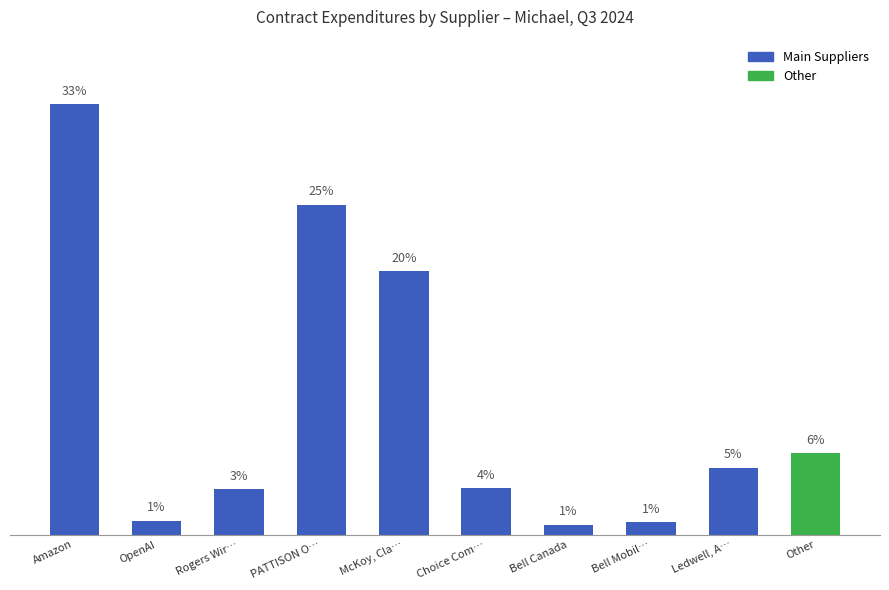

What is the sum of the values at Ledwell, A… and Bell Canada?

870.0